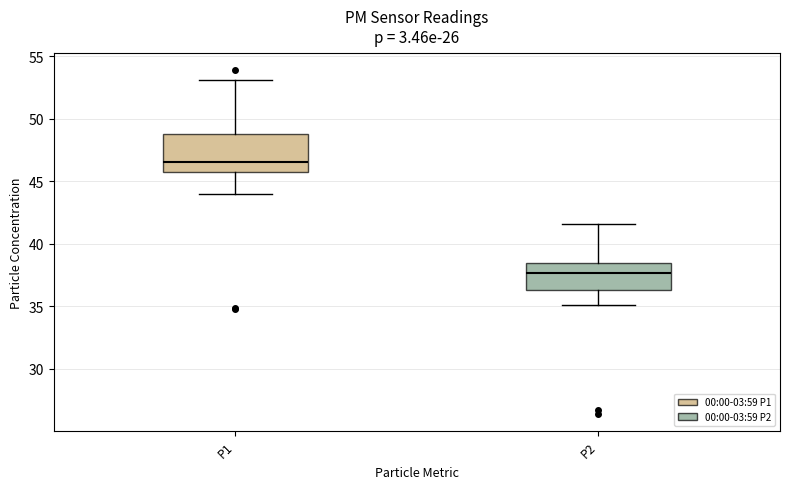

Reading left to right, read every box against the y-axis: the position of its median line, the range the box covers, and the ends of its whiskers. The values are not printed on the chart, so give them approximately, as read against the axis.

P1: median 46.5, box 45.5 to 49.0, whiskers 44.0 to 53.0
P2: median 37.5, box 36.5 to 38.5, whiskers 35.0 to 41.5